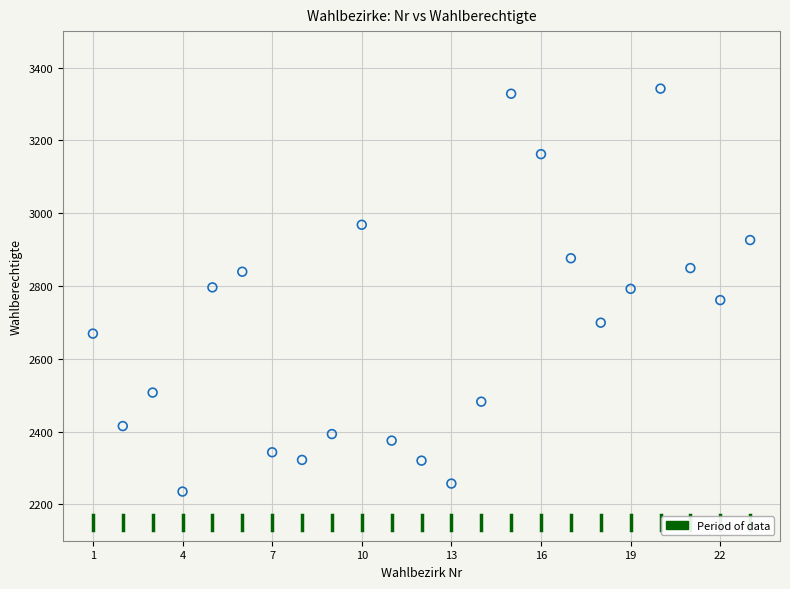

What is the range of X values (max minus min)?

22